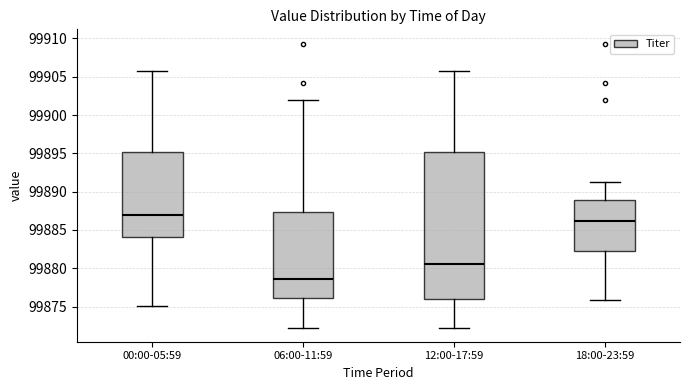

Which box's median line is the lowest?

06:00-11:59